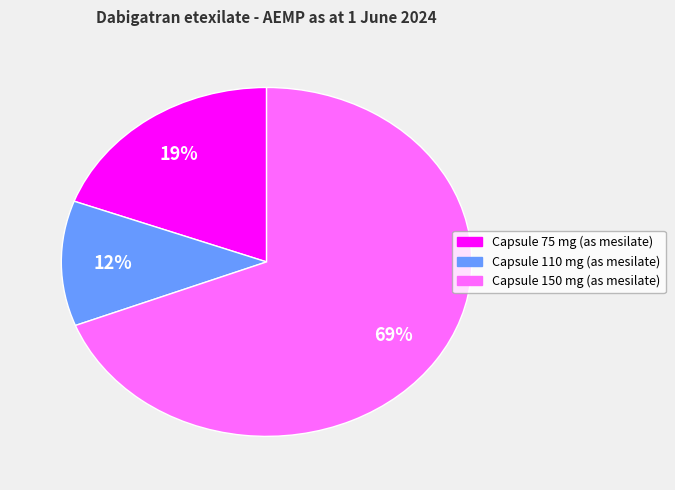

Between Capsule 150 mg (as mesilate) and Capsule 110 mg (as mesilate), which is larger?

Capsule 150 mg (as mesilate)